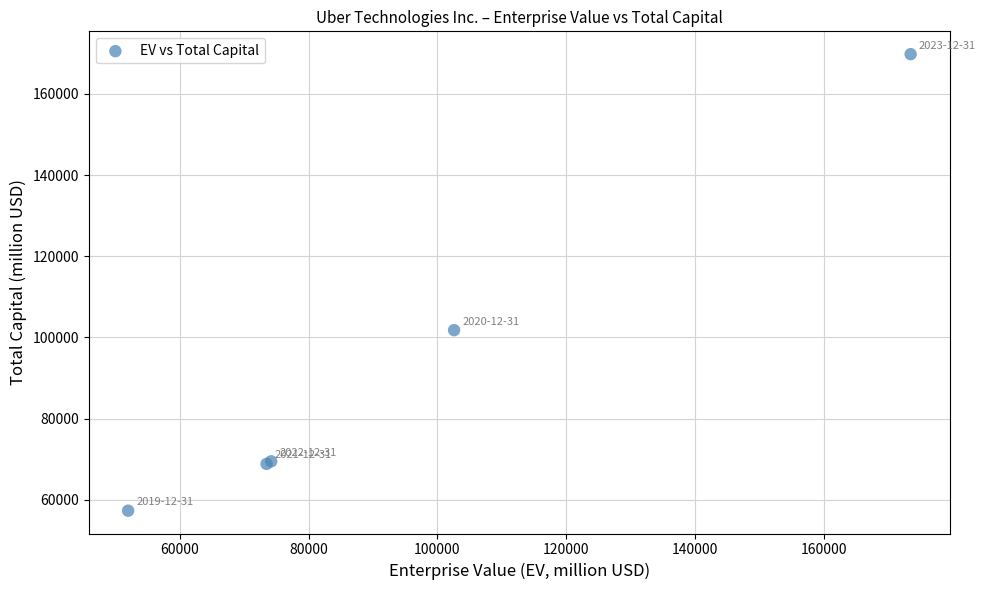

What Y value in the scatter plot is closest to 113546?

101785